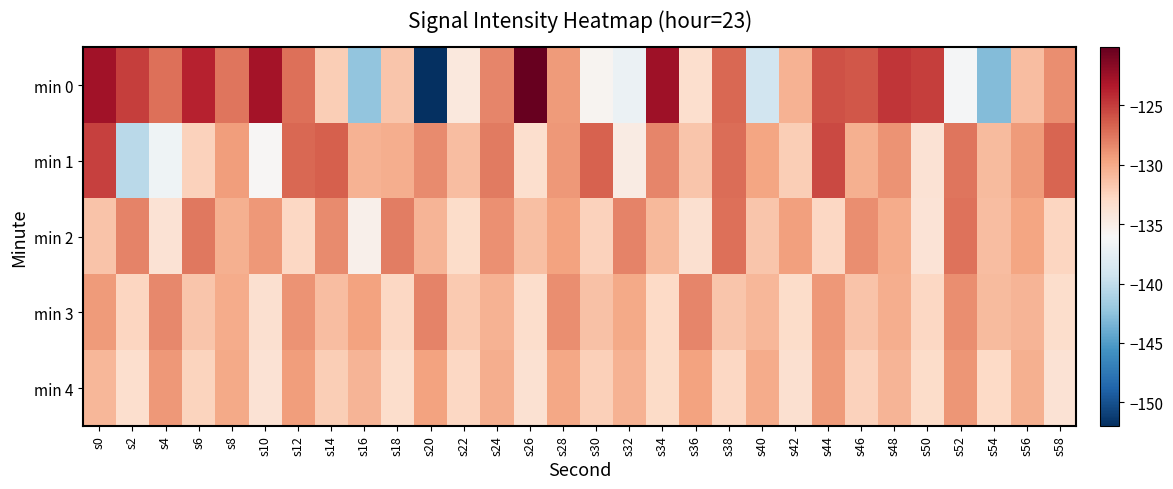

Rank the series at s34 from lowest to highest value.

min 4, min 3, min 2, min 1, min 0